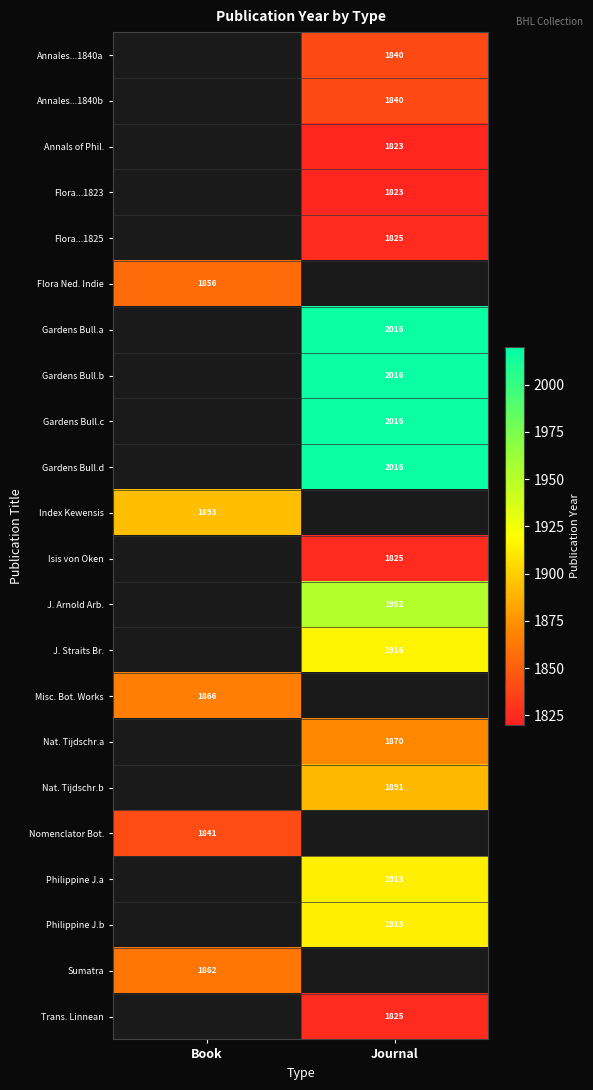

Is the value of J. Straits Br. at Journal greater than the value of Nomenclator Bot. at Book?

Yes